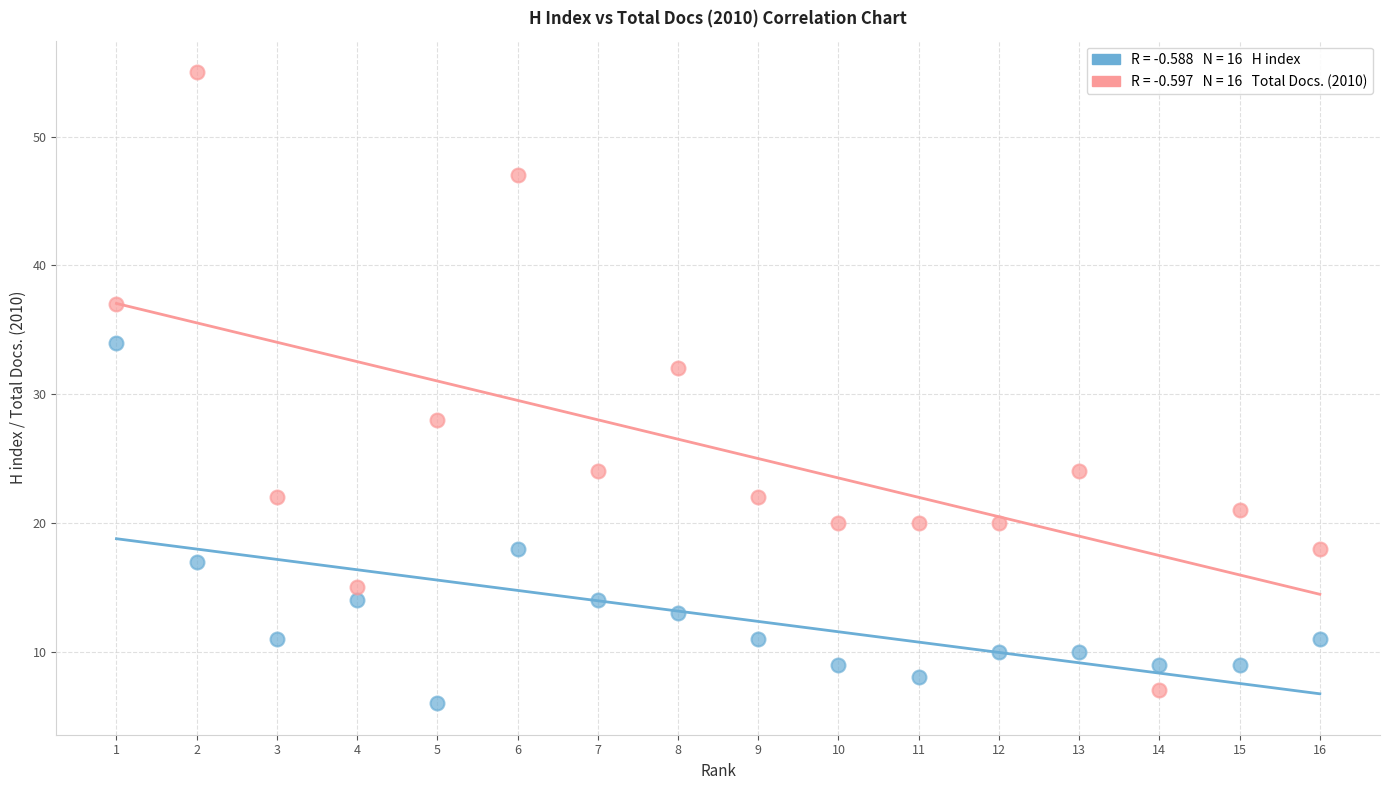

Across all data points, what is the range of X values (max minus min)?

15